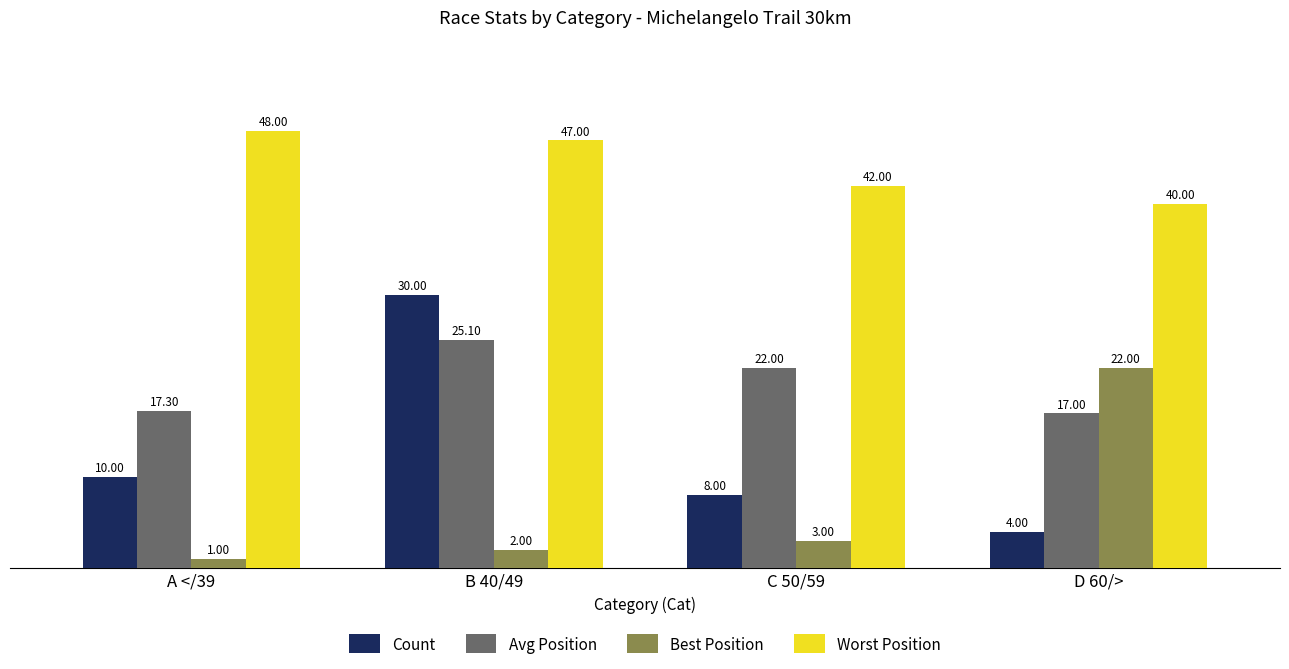

List the series in order of their overall mean, highest first.

Worst Position, Avg Position, Count, Best Position